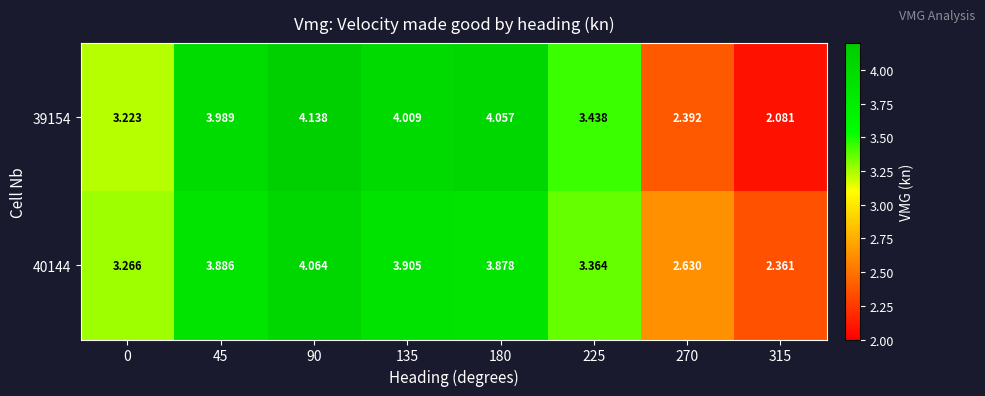

Rank the series by their maximum value, from highest to lowest.

39154, 40144